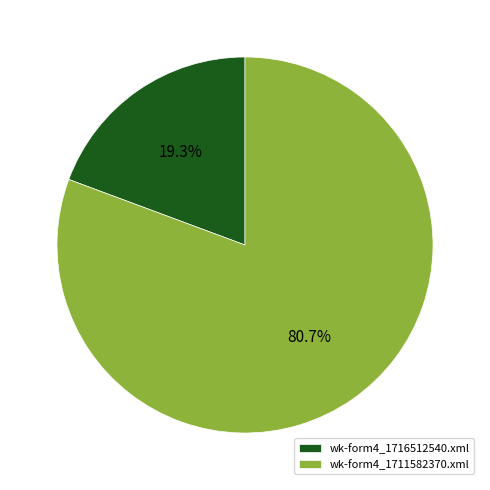

Which slice is the largest?

wk-form4_1711582370.xml